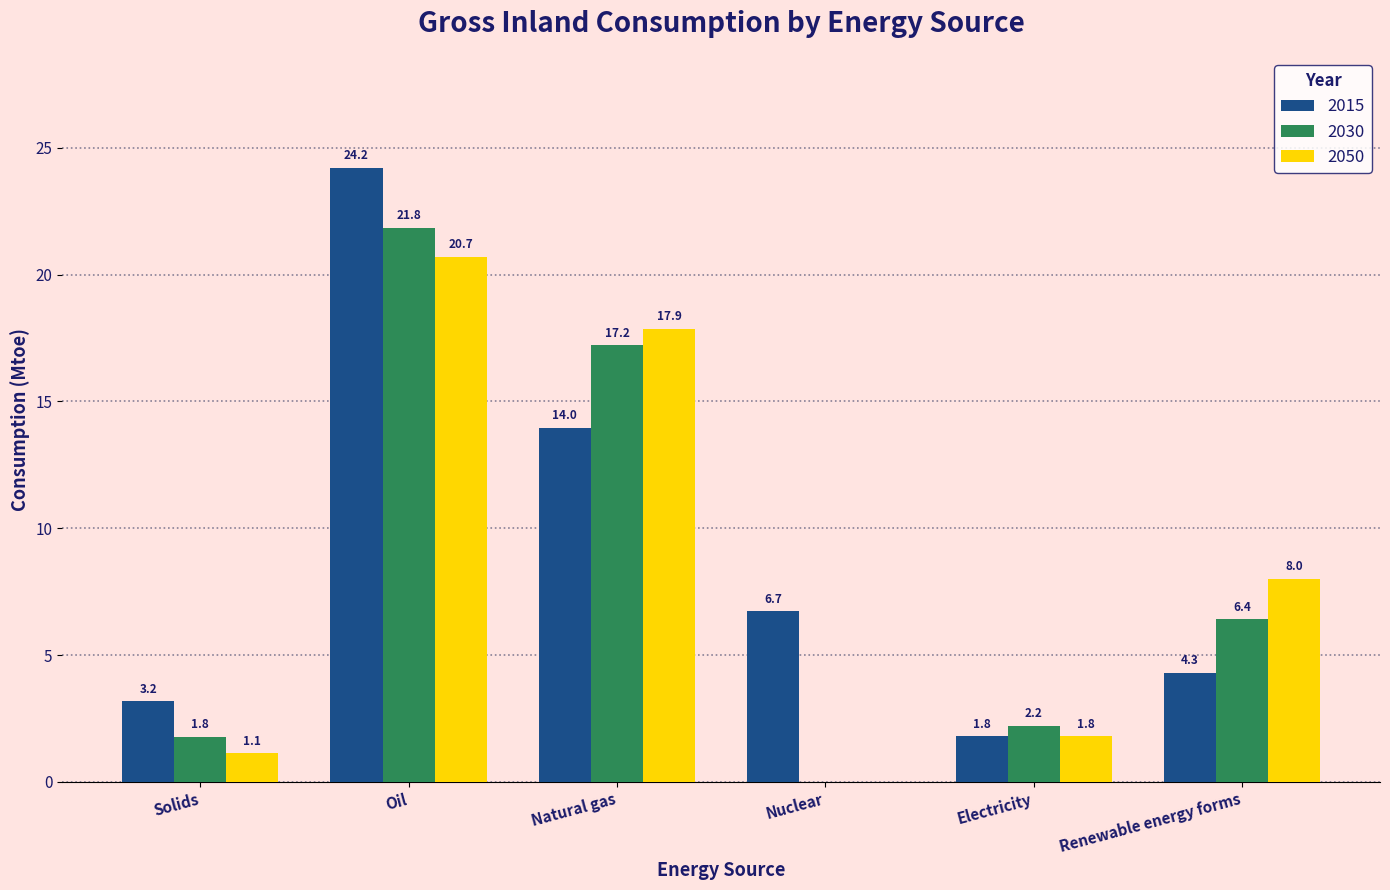

Reading right to left, extract all data points from this chart.

2015: Renewable energy forms=4.3	Electricity=1.8	Nuclear=6.7	Natural gas=14.0	Oil=24.2	Solids=3.2
2030: Renewable energy forms=6.4	Electricity=2.2	Nuclear=0.0	Natural gas=17.2	Oil=21.8	Solids=1.8
2050: Renewable energy forms=8.0	Electricity=1.8	Nuclear=0.0	Natural gas=17.9	Oil=20.7	Solids=1.1